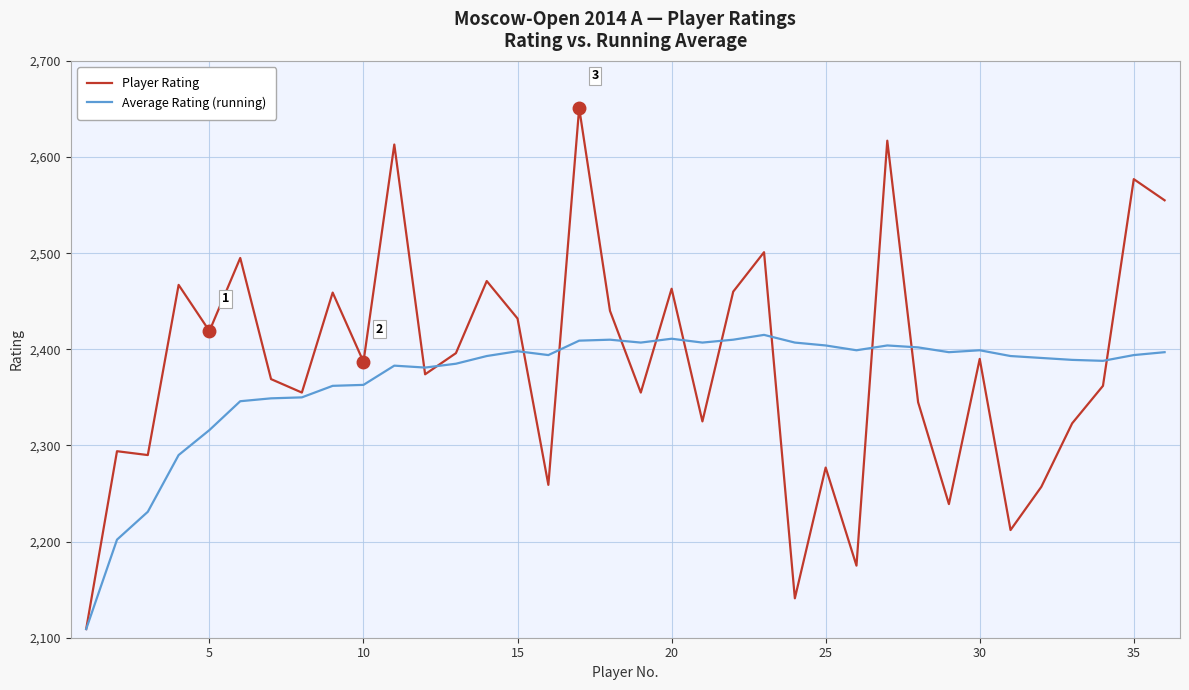

What is the difference between the maximum and minimum values in the Average Rating (running) series?

306